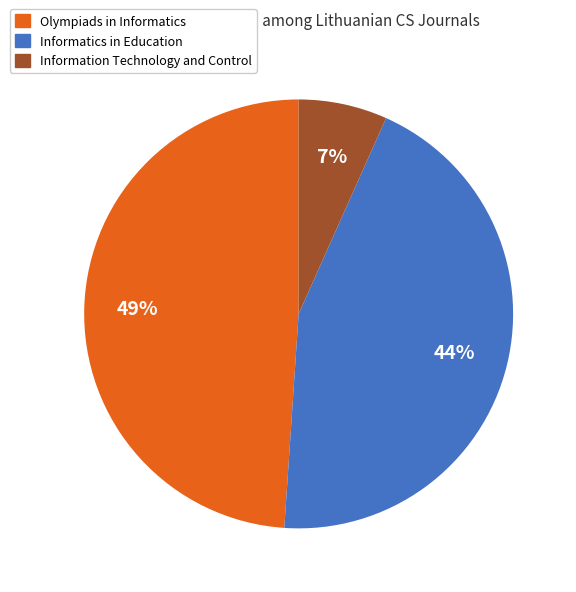

To the nearest percent, what is the difference between the largest and smallest slice percentages?

42%